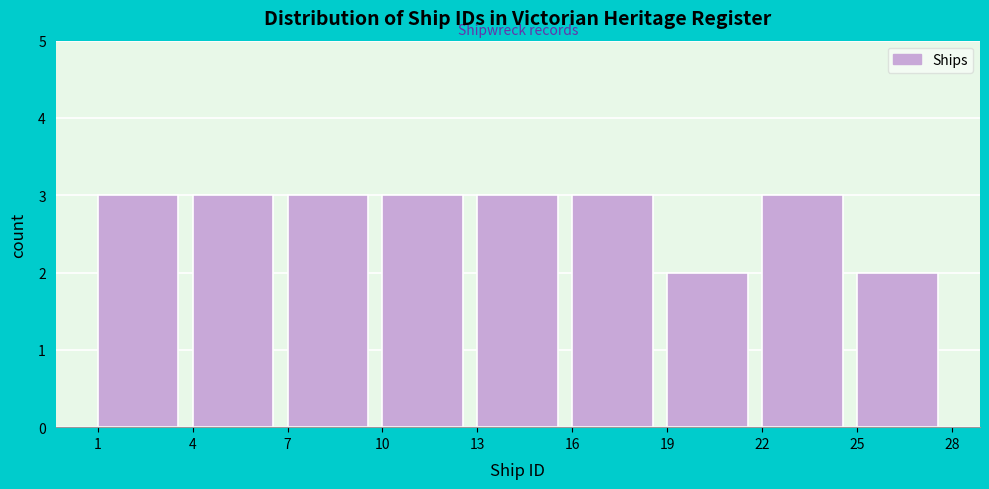

What is the height of the bar covering 1 to 4 on the x-axis? The values are not printed on the chart, so give them approximately, as read against the axis.

3